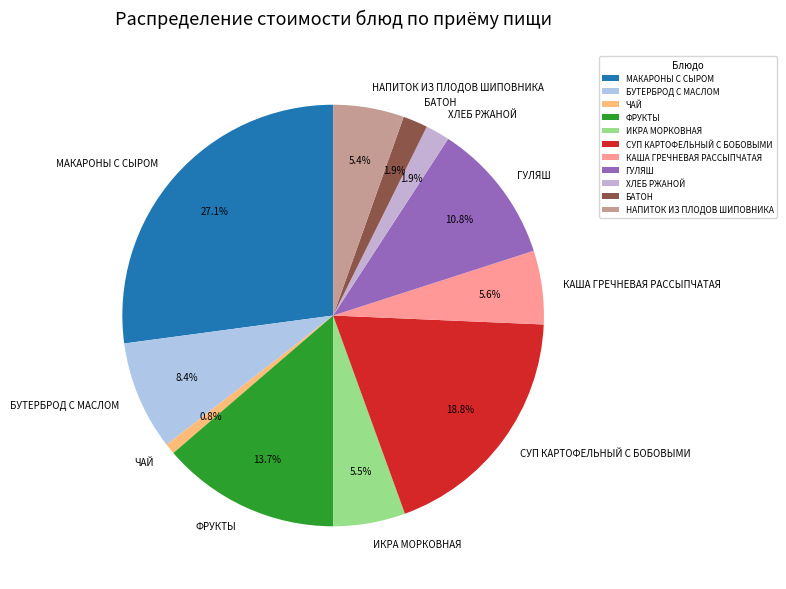

How many slices are in this pie chart?

11